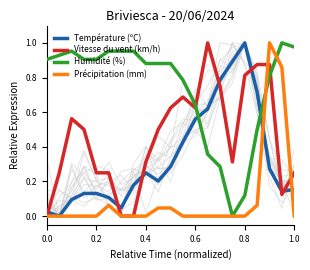

What is the difference between the maximum and minimum values in the Humidité (%) series?

1.0